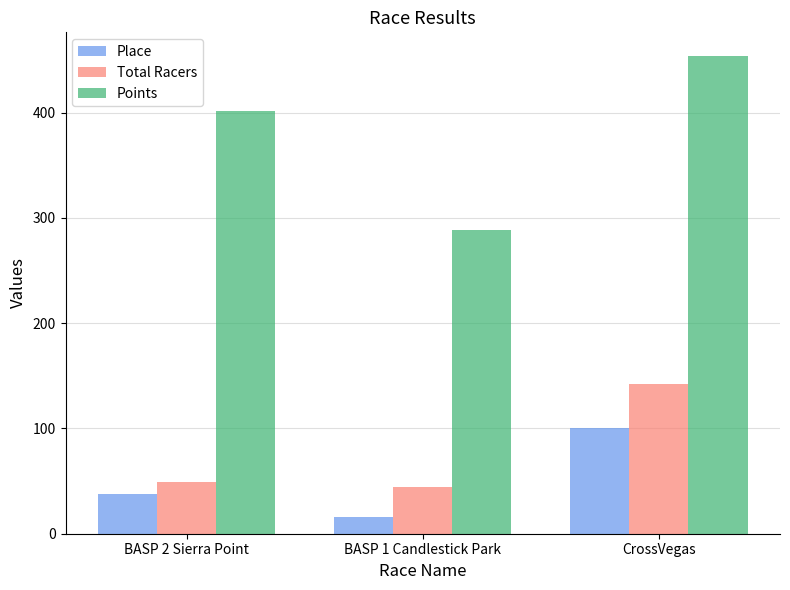

How many data points does each series have?

3